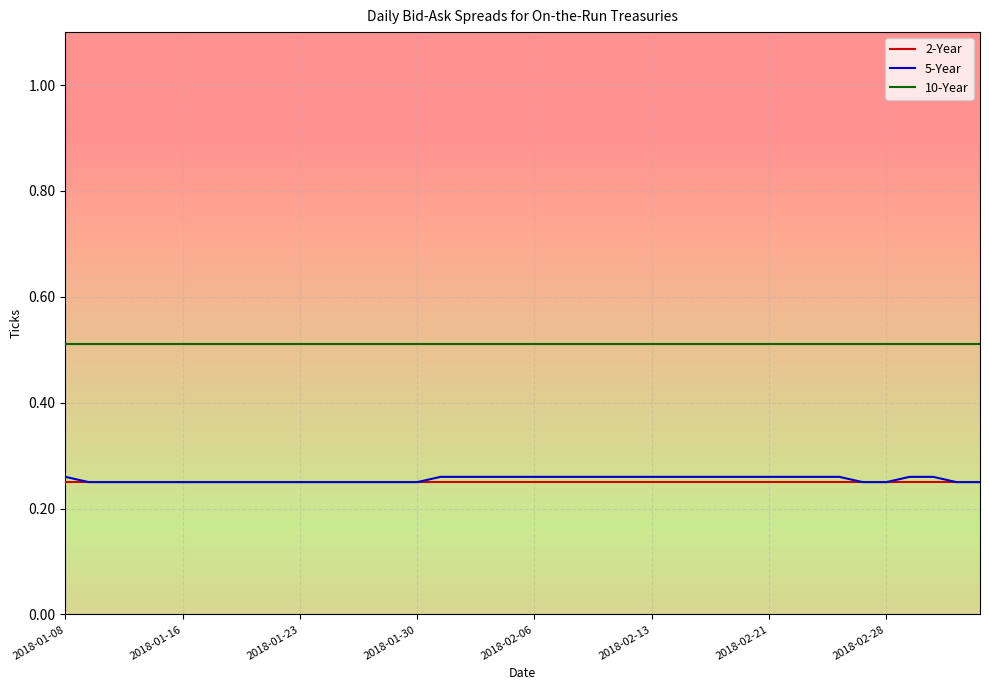

How many lines are shown in the chart?

3